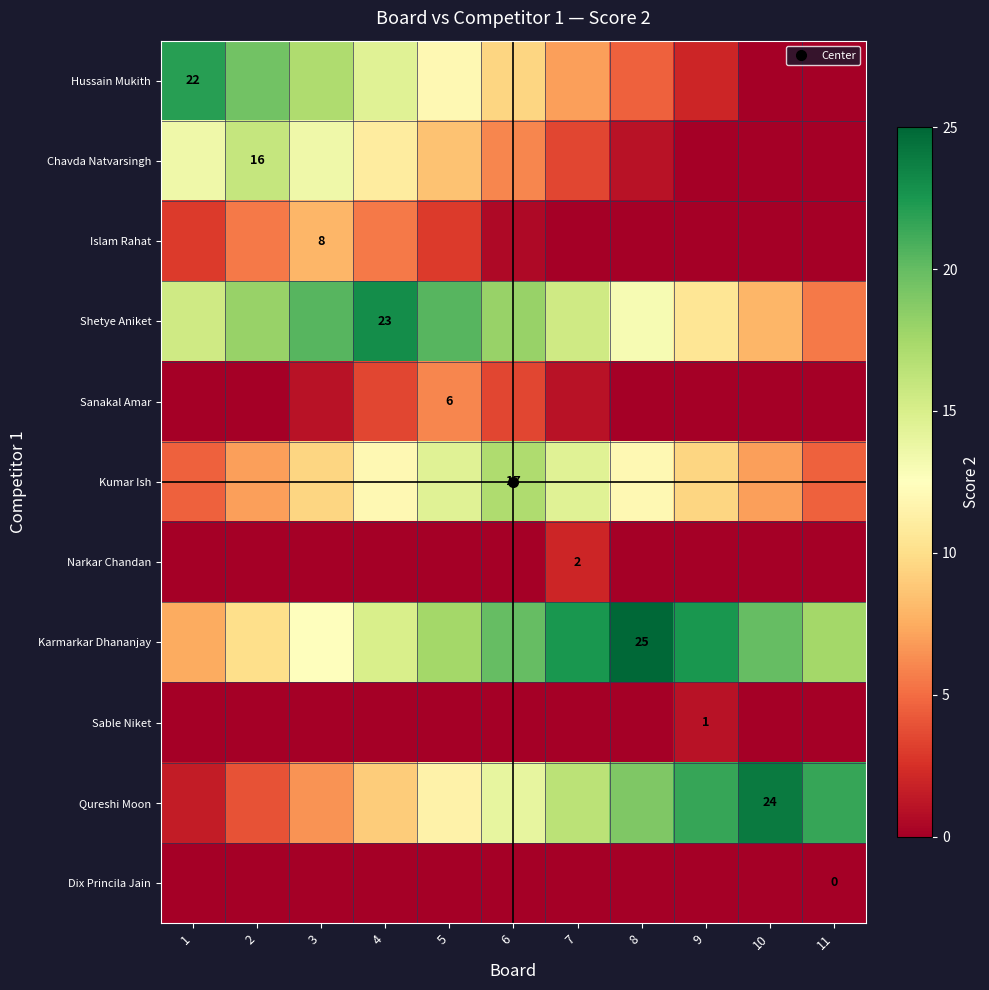

List the series in order of their peak value, lowest first.

Dix Princila Jain, Sable Niket, Narkar Chandan, Sanakal Amar, Islam Rahat, Chavda Natvarsingh, Kumar Ish, Hussain Mukith, Shetye Aniket, Qureshi Moon, Karmarkar Dhananjay